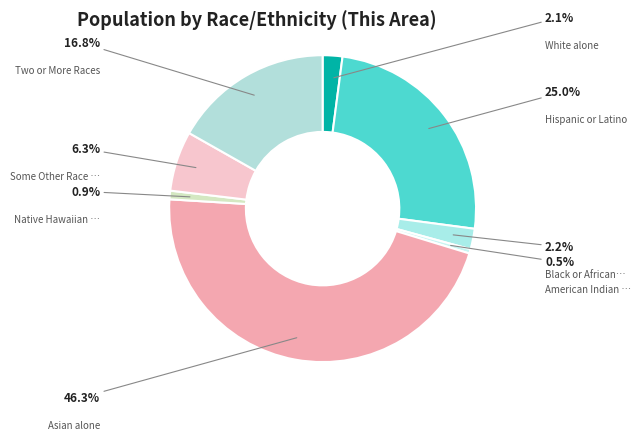

Which category has the biggest portion of the pie?

Asian alone